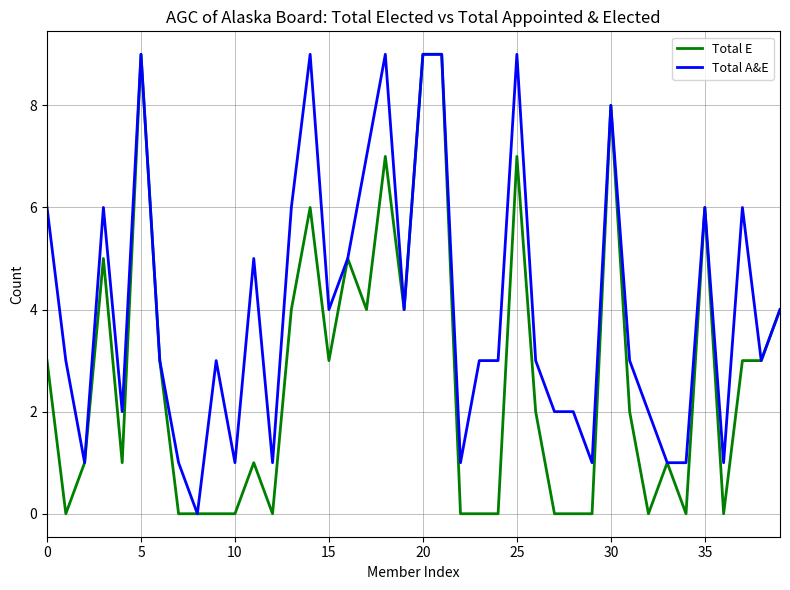

What is the greatest value displayed?

9